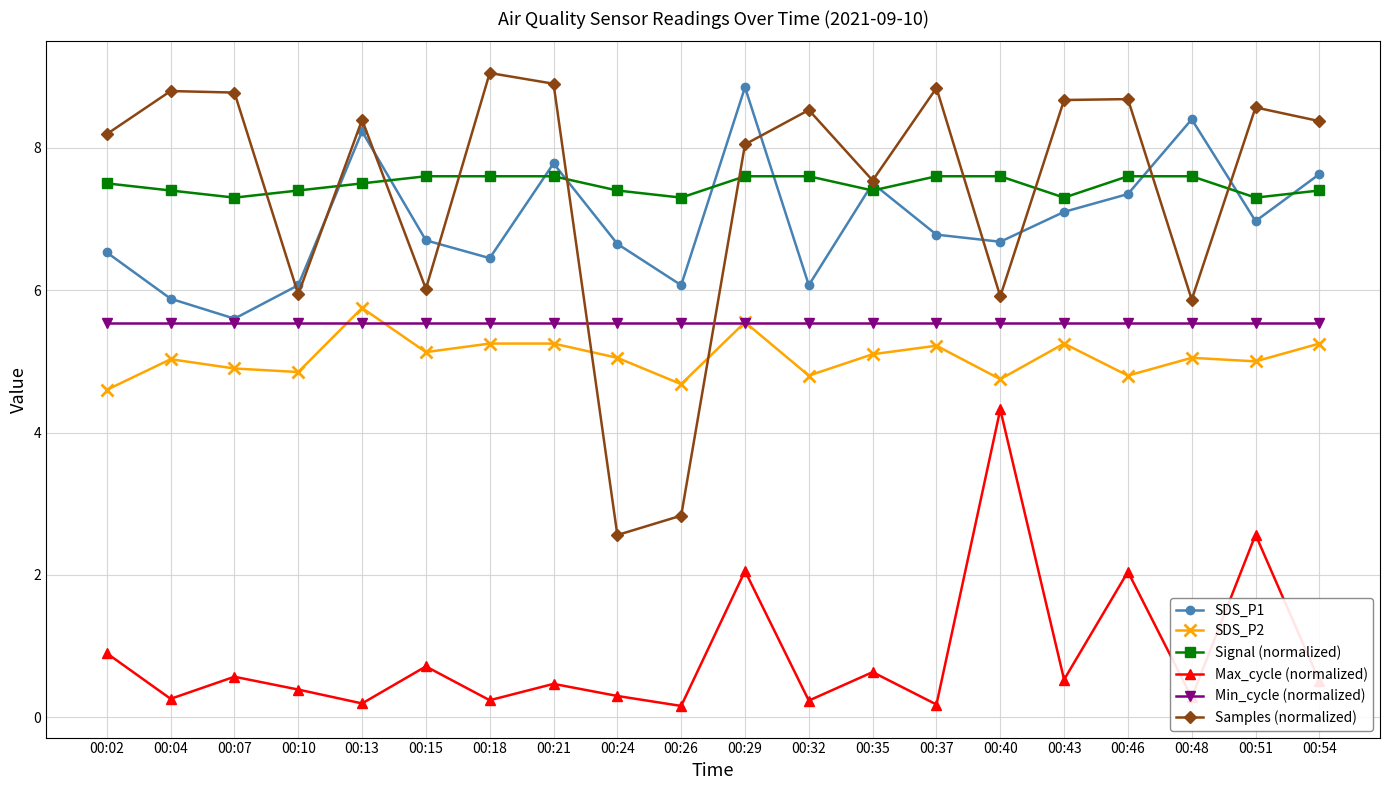

Which series has the largest range (max minus min)?

Samples (normalized)